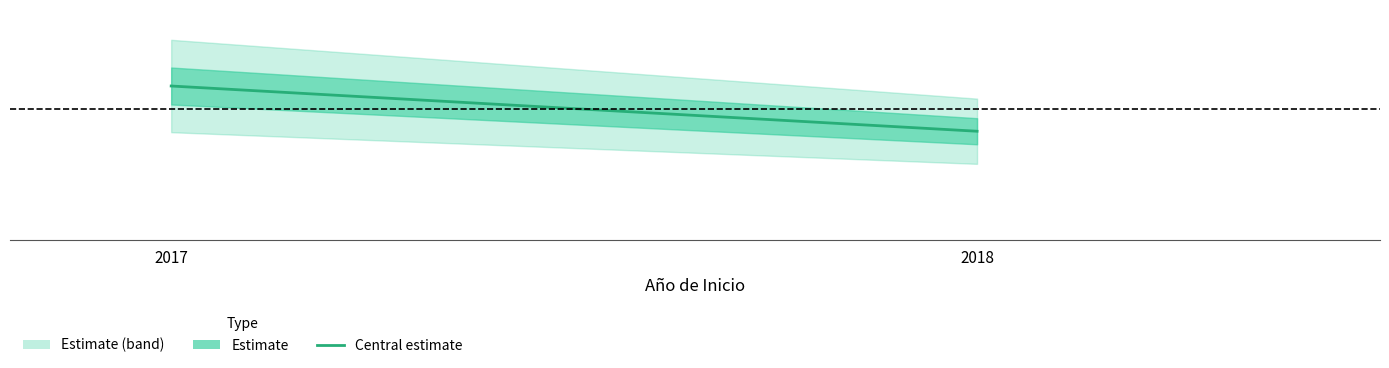

What is the value of the 1st point from the left?

484445